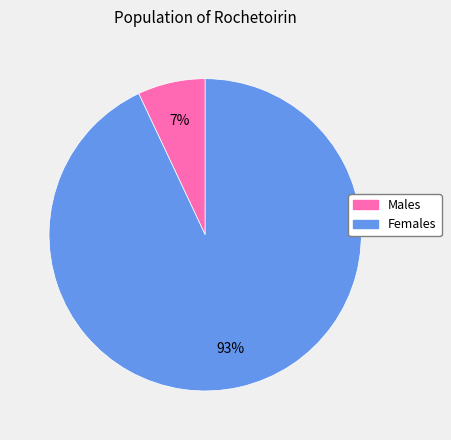

Is there any slice that represents more than half of the pie?

Yes